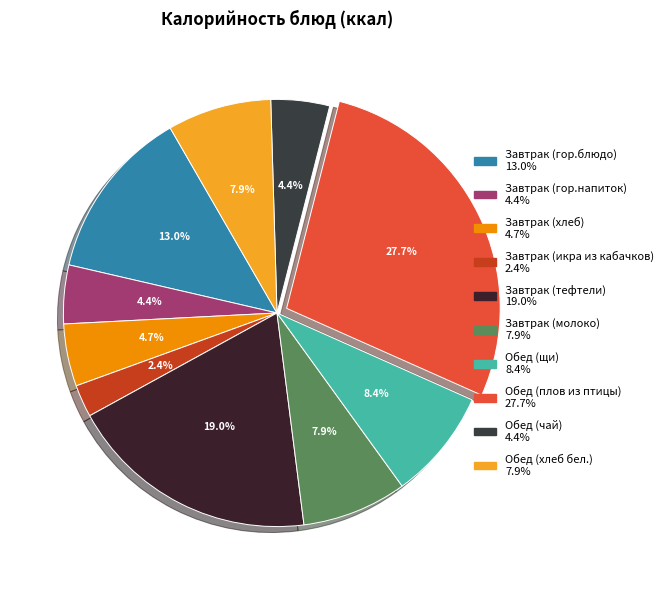

What percentage do Обед (хлеб бел.) and Завтрак (икра из кабачков) together represent?

10.3%